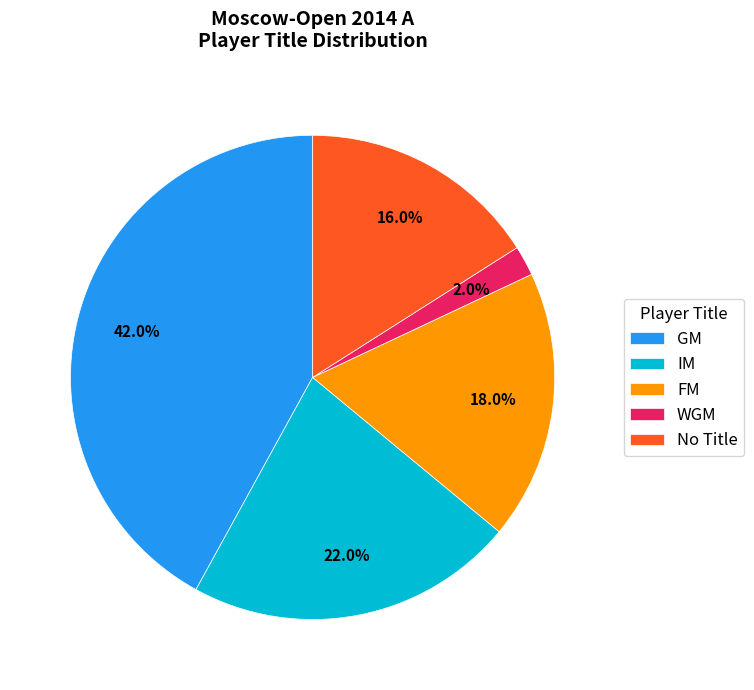

Count the number of slices in the pie.

5